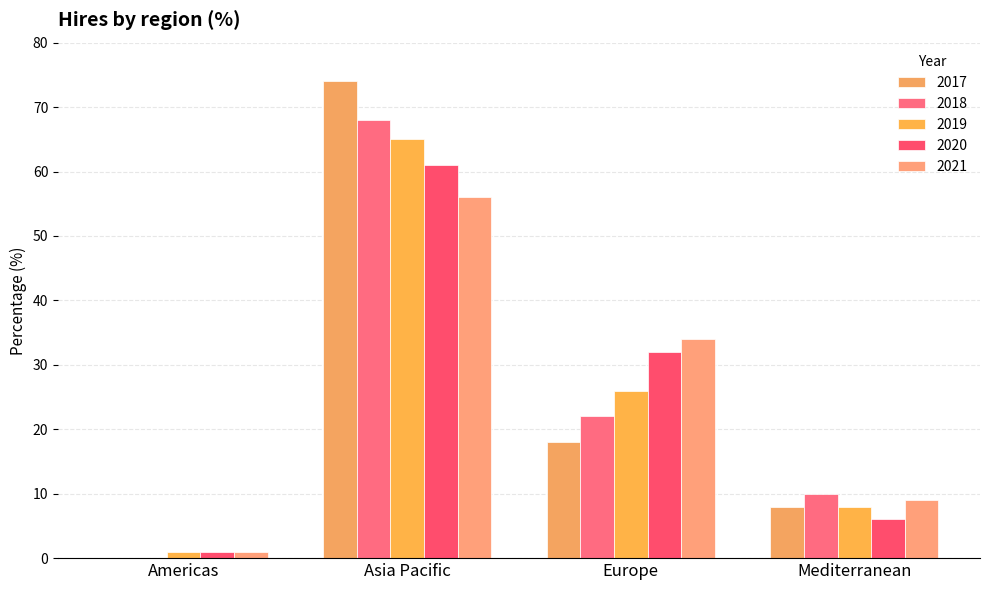

Does the chart contain stacked bars?

No